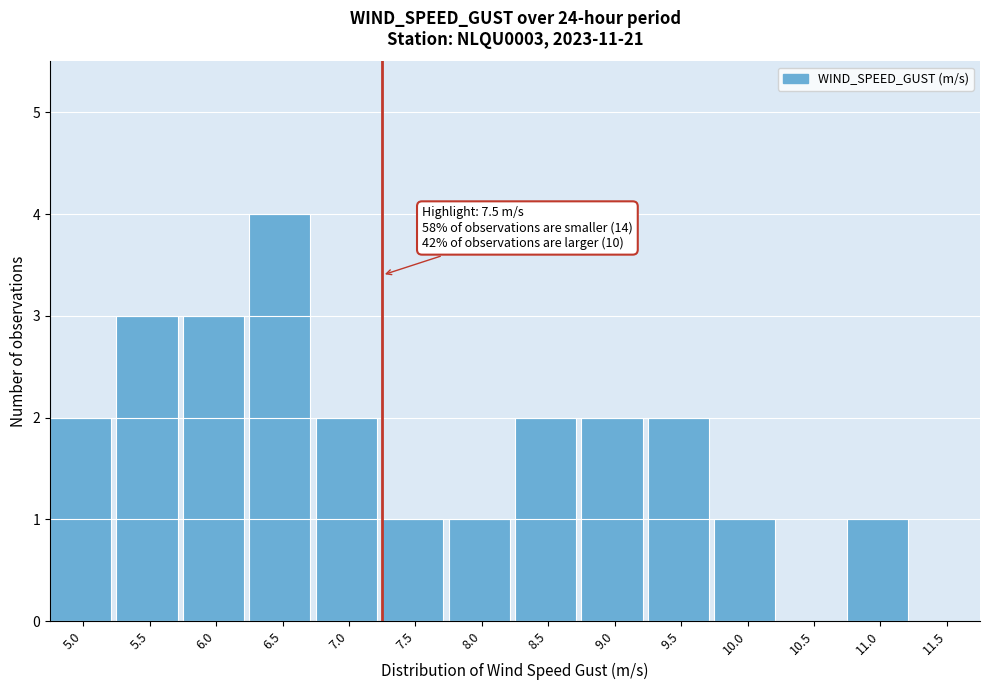

Reading left to right, transcribe all the data shown in this chart.

5.0=2	5.5=3	6.0=3	6.5=4	7.0=2	7.5=1	8.0=1	8.5=2	9.0=2	9.5=2	10.0=1	10.5=0	11.0=1	11.5=0